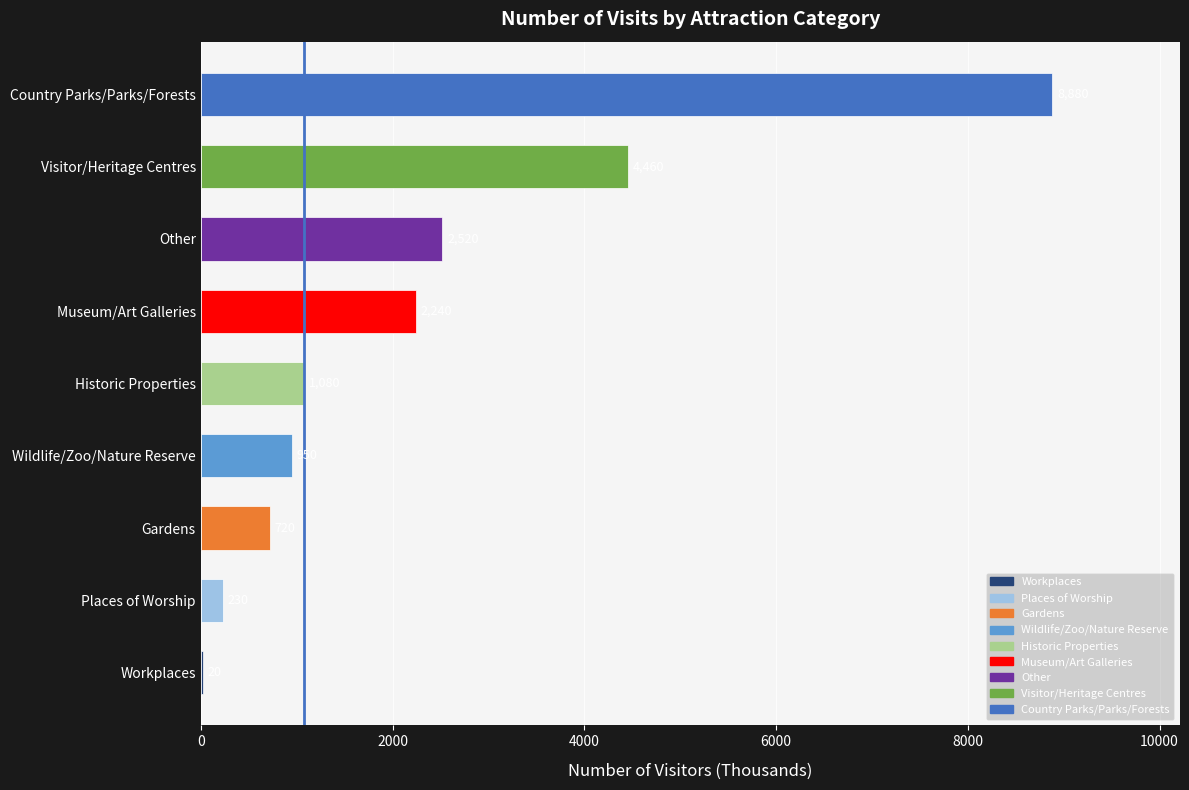

The chart shows a value of 2240 at Museum/Art Galleries. True or false?

True